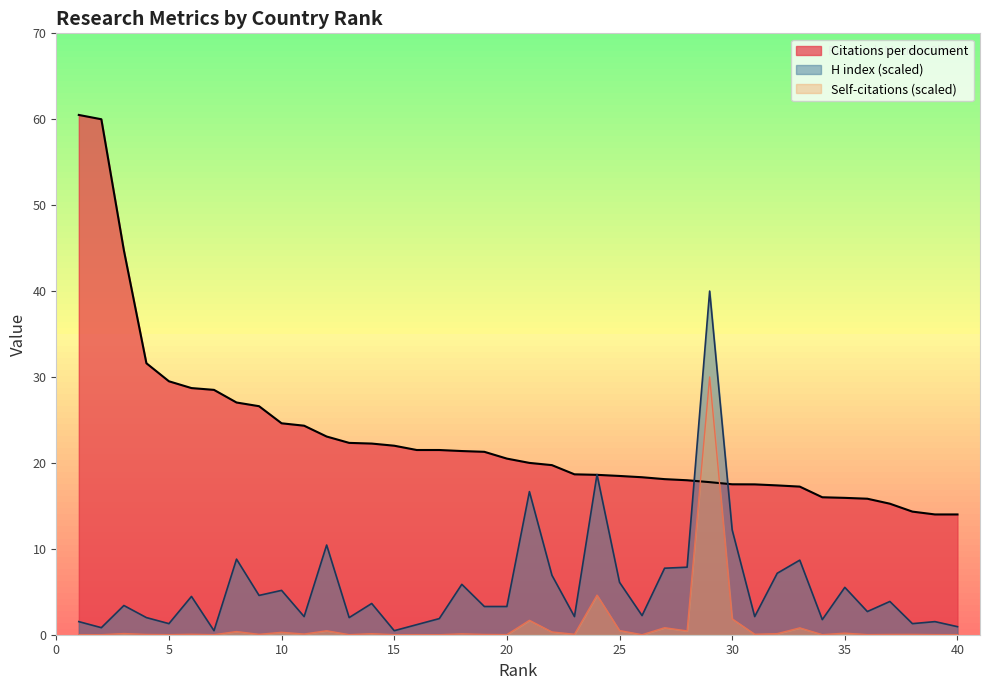

Which series has the largest range (max minus min)?

Citations per document